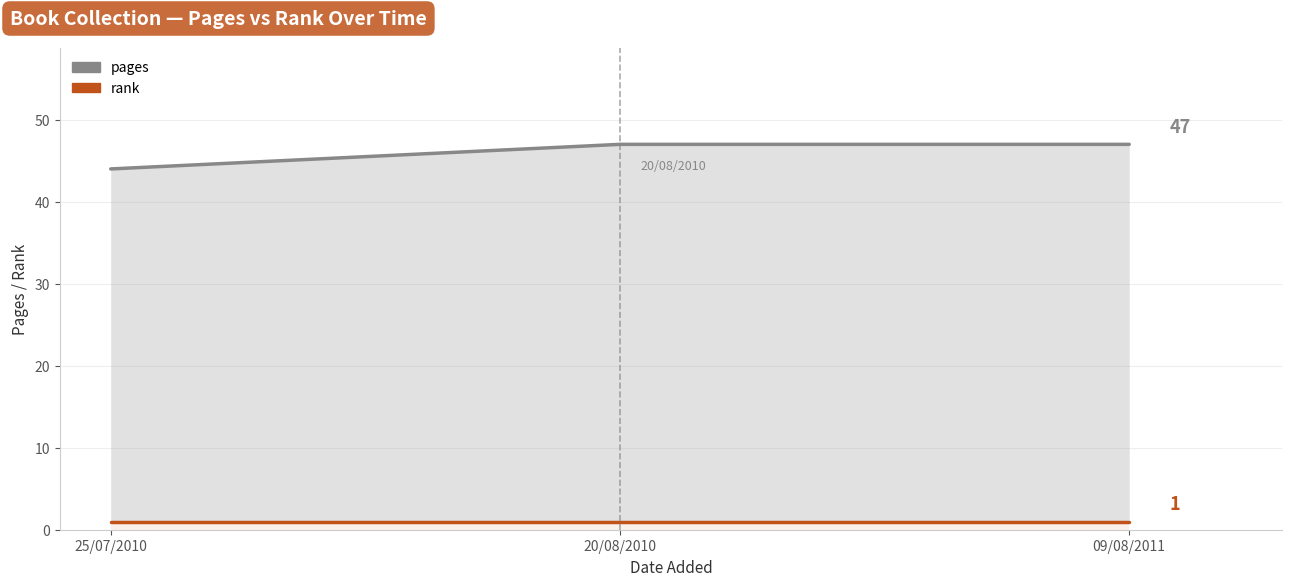

What is the sum of all pages values?

138